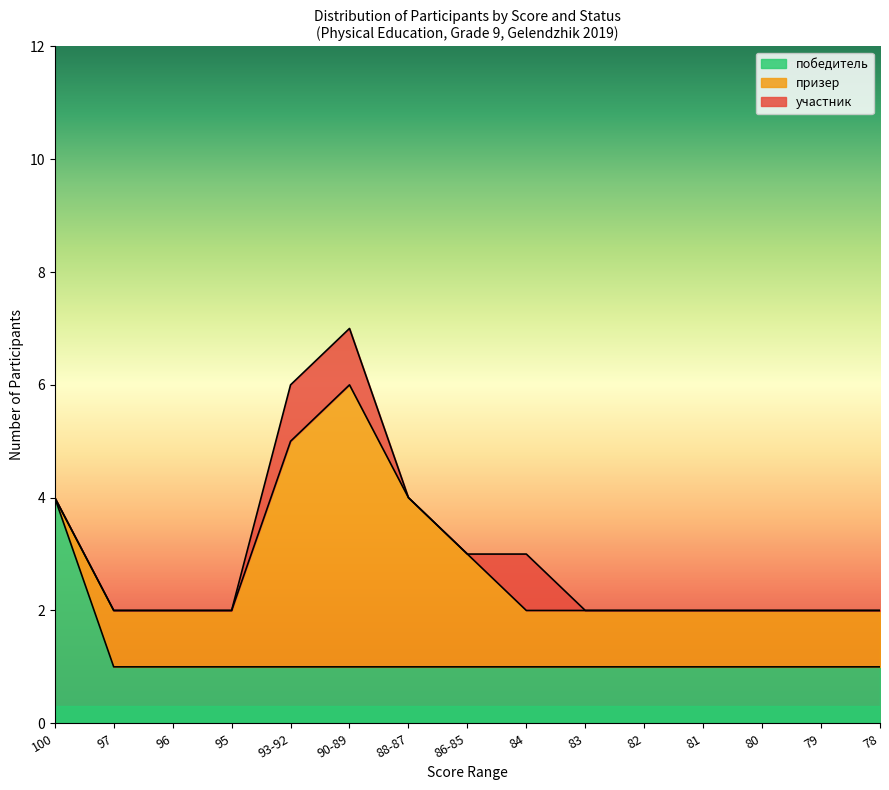

List the series in order of their peak value, lowest first.

участник, победитель, призер